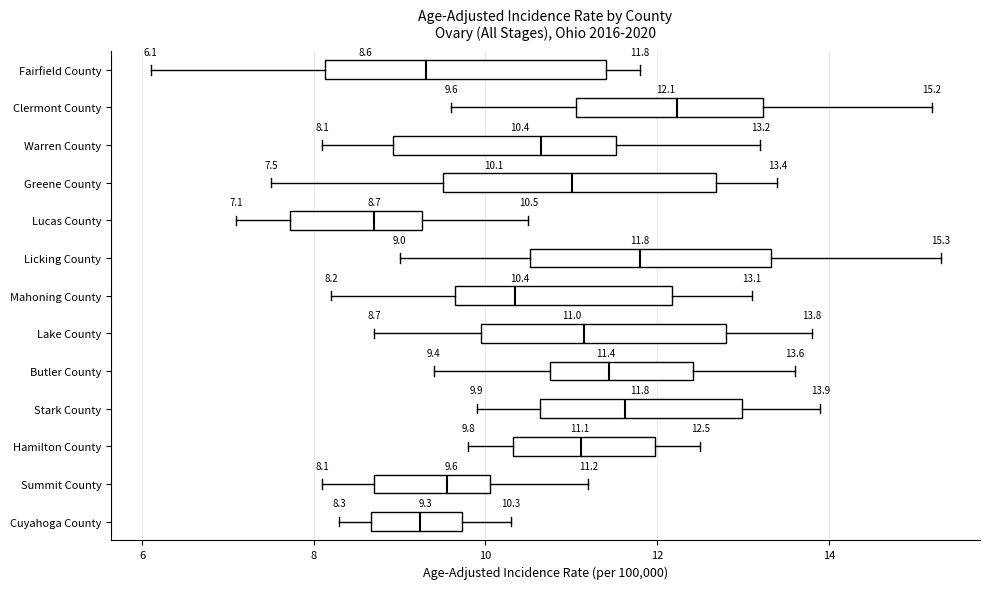

Which box's median line is the furthest to the right?

Clermont County